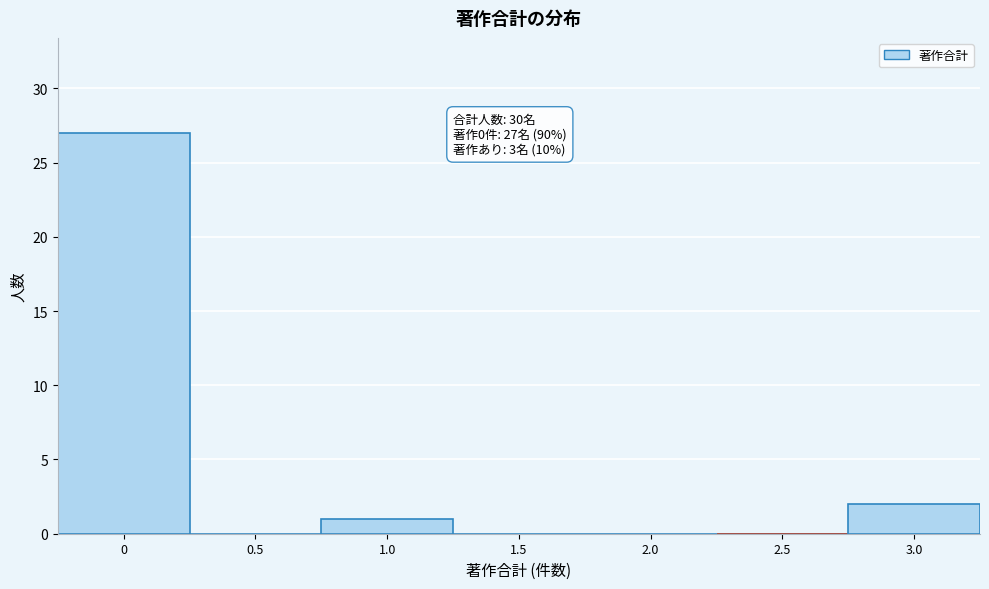

Reading left to right, transcribe all the data shown in this chart.

0=27	0.5=0	1.0=1	1.5=0	2.0=0	2.5=0	3.0=2